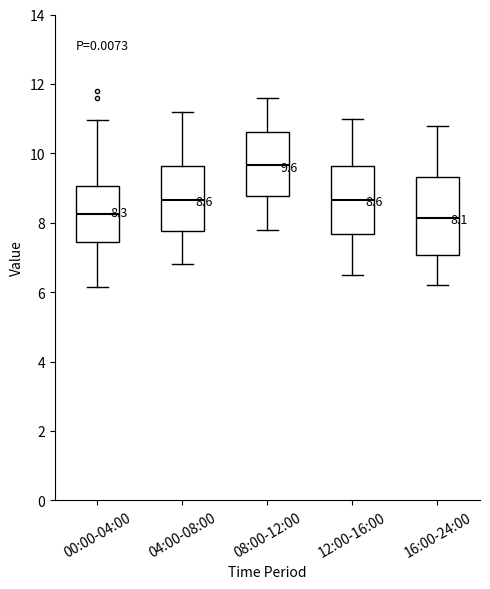

Which box is the tallest, from its lower edge to its upper edge?

16:00-24:00